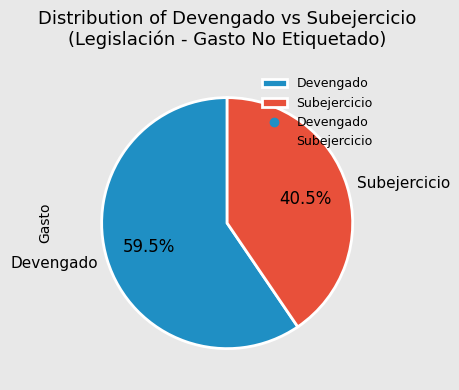

How many segments does this pie chart have?

2